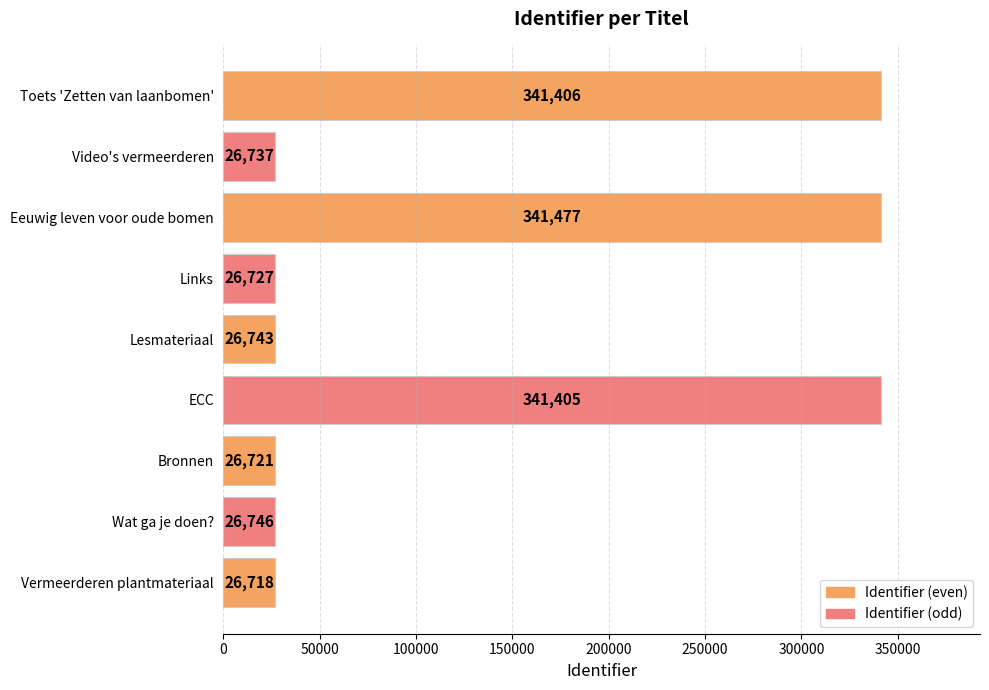

How many values are below 26743?

4